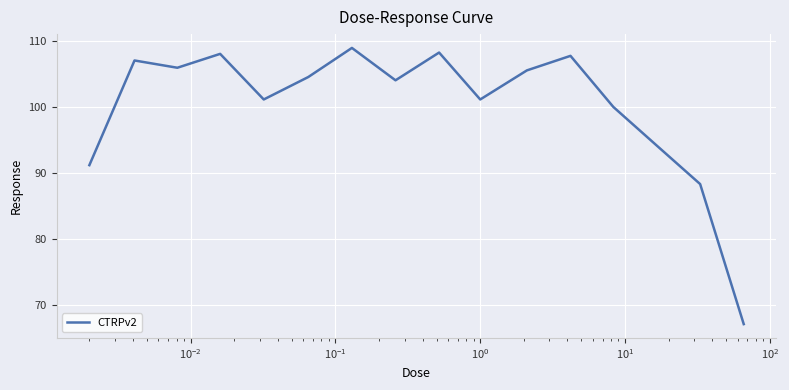

What is the greatest value displayed?

108.9